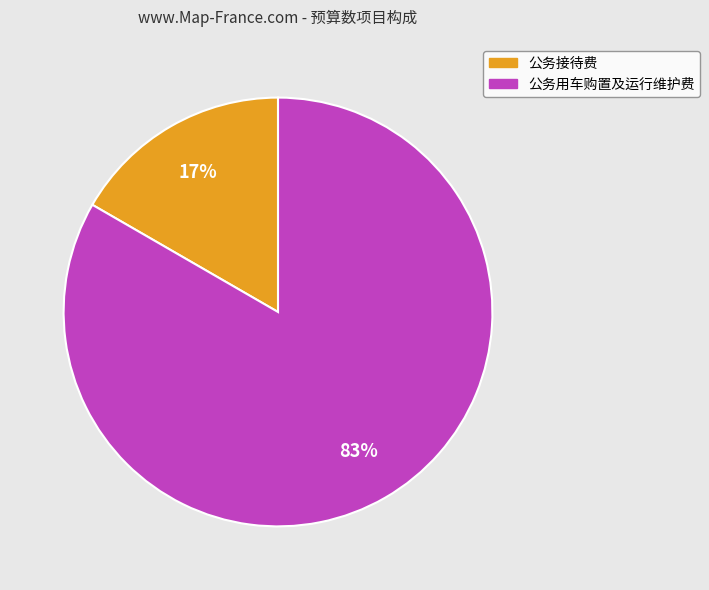

Which slice is the smallest?

公务接待费